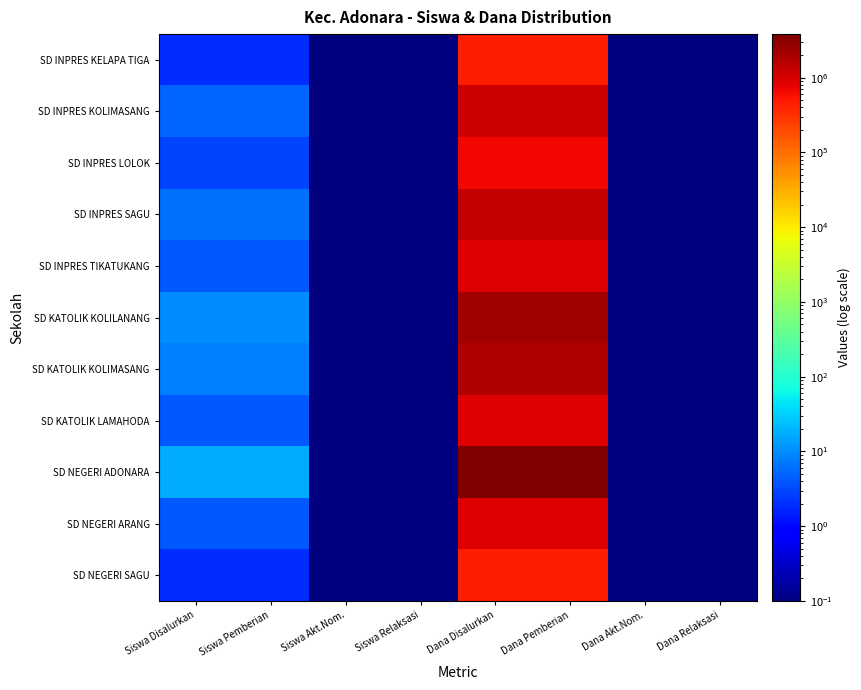

What is the spread (max minus min) of values at Dana Disalurkan?

3375000.0